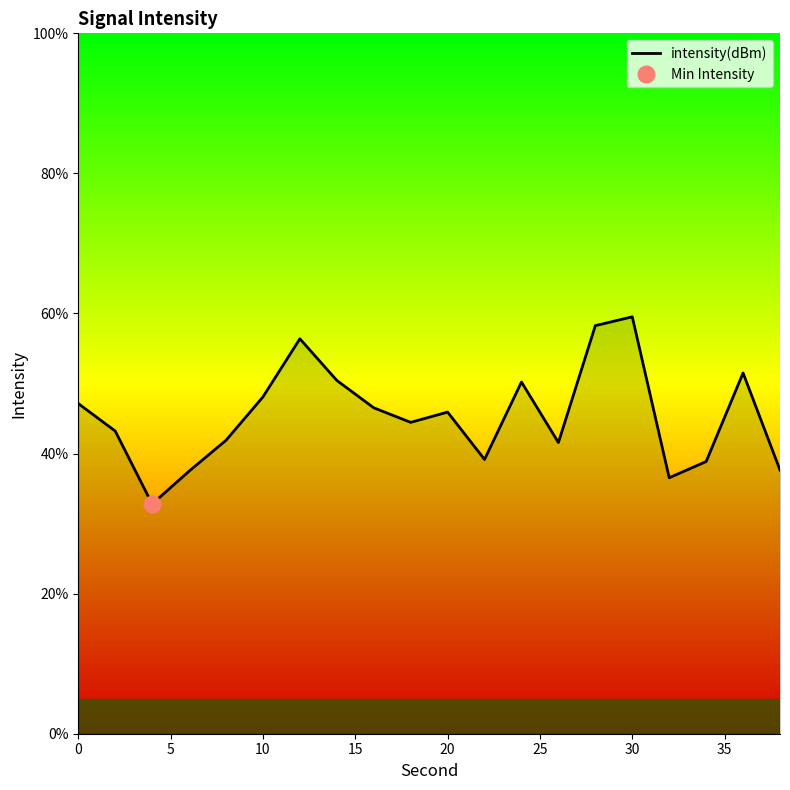

True or false: the data shows 75.8 at 40.

False